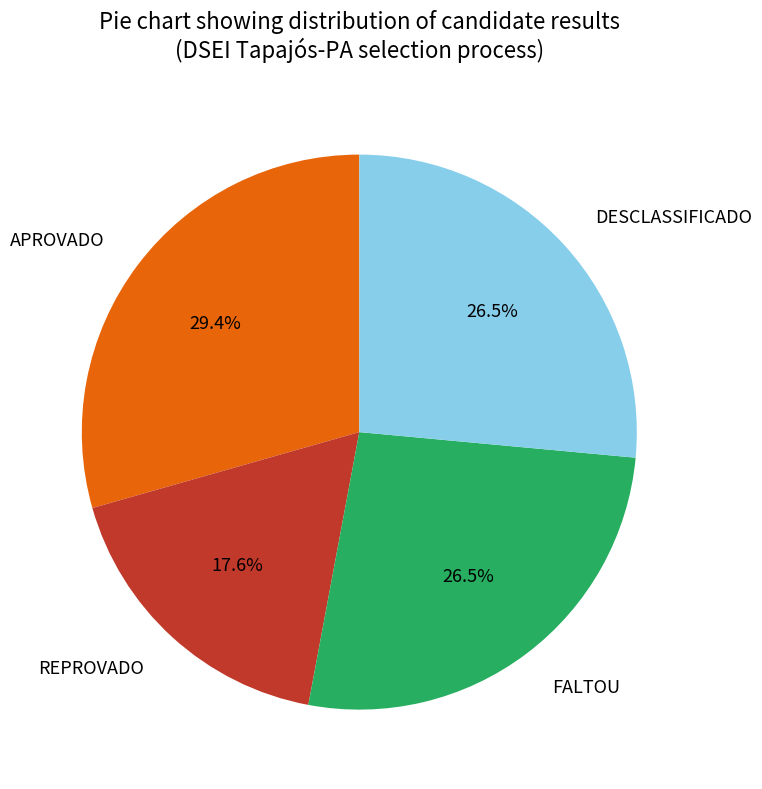

How many slices are in this pie chart?

4